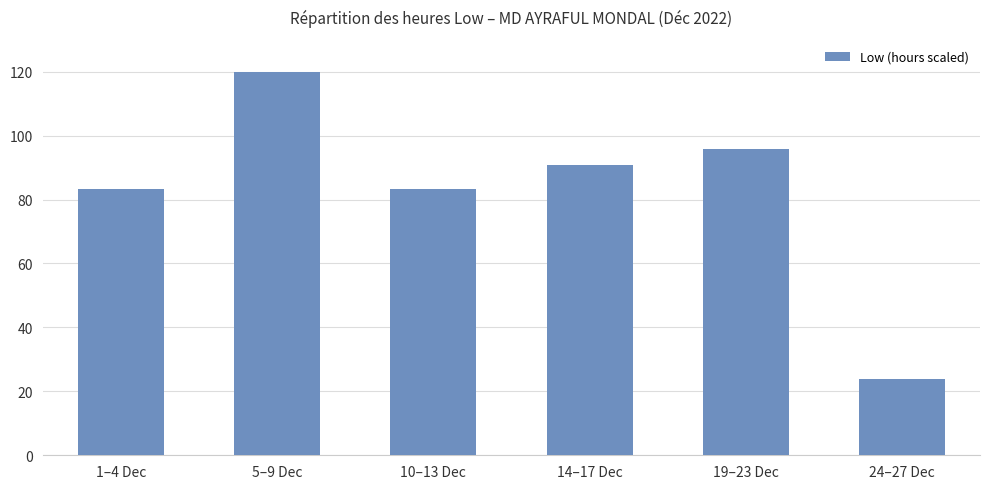

What is the label of the 3rd bar from the left?

10–13 Dec